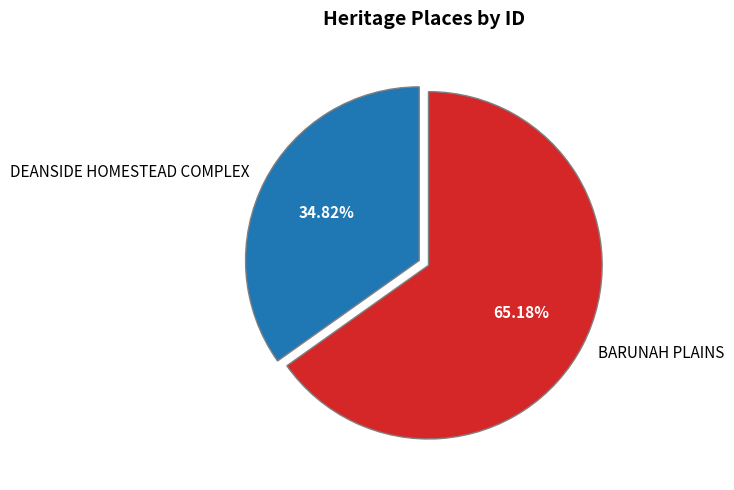

Does DEANSIDE HOMESTEAD COMPLEX represent more than half of the total?

No